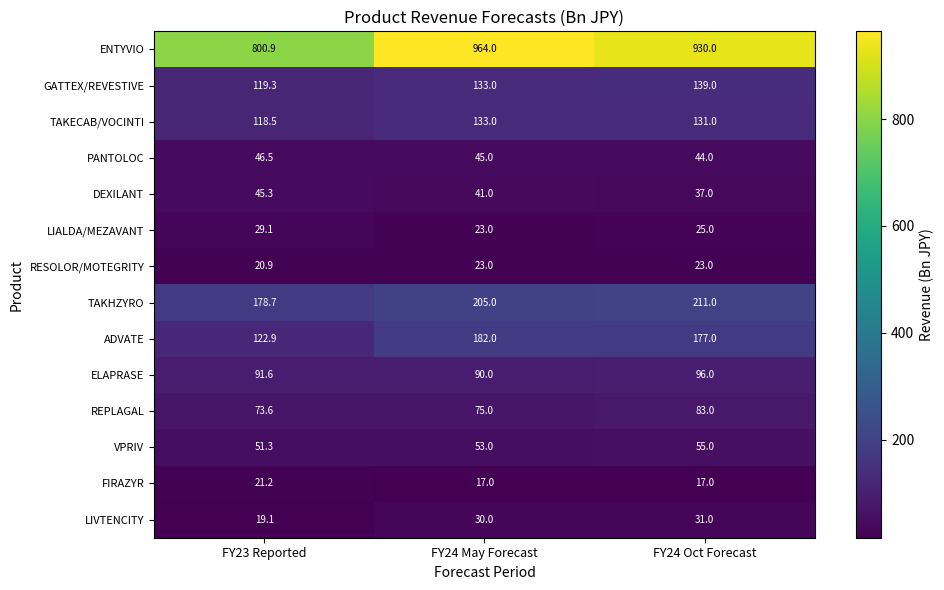

What is the total value across all series at FY24 Oct Forecast?

1999.0